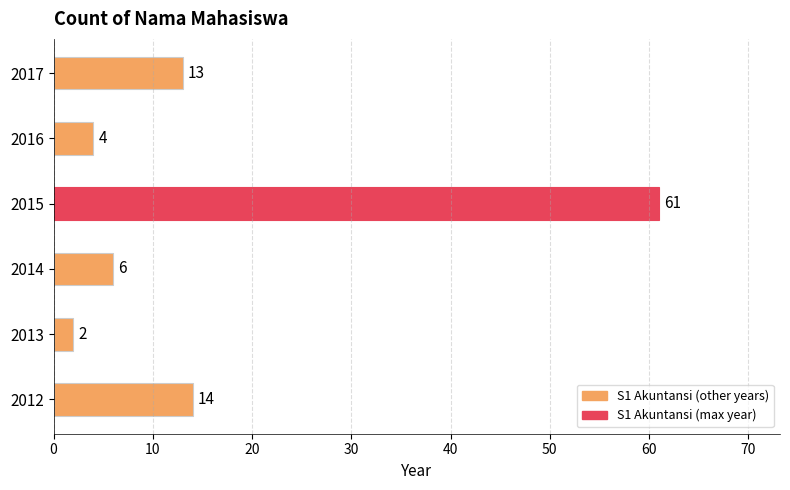

True or false: the data shows 61 at 2015.

True